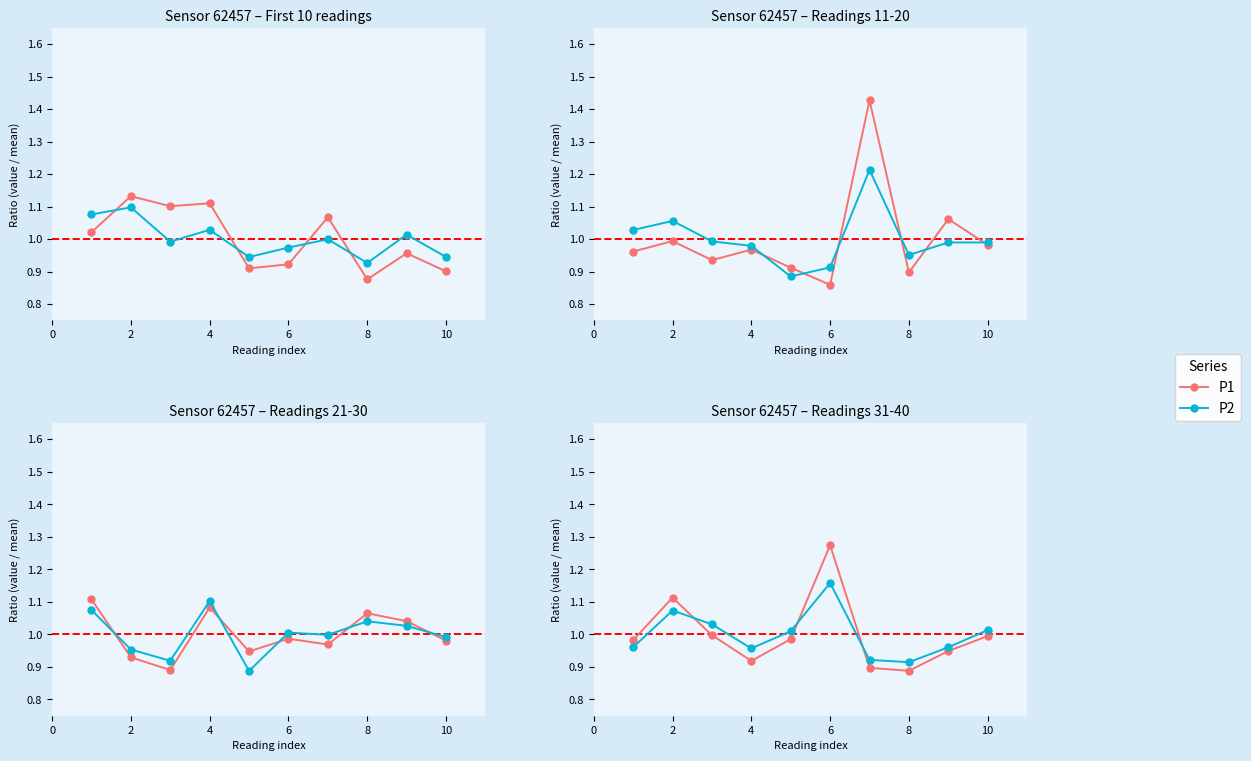

Read the P2 value at 10.

1.0